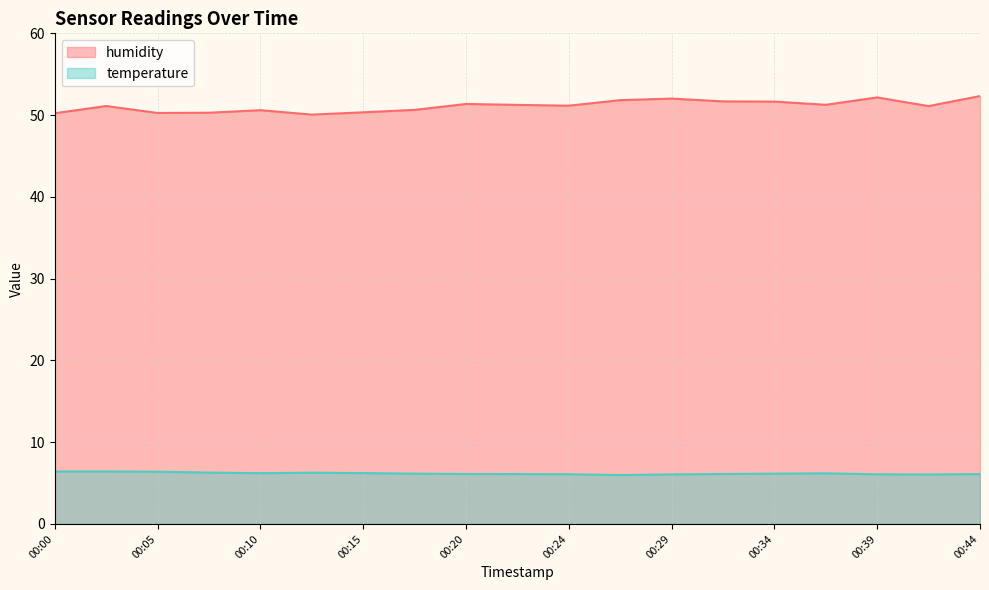

At which category does humidity reach its first local peak?

00:02